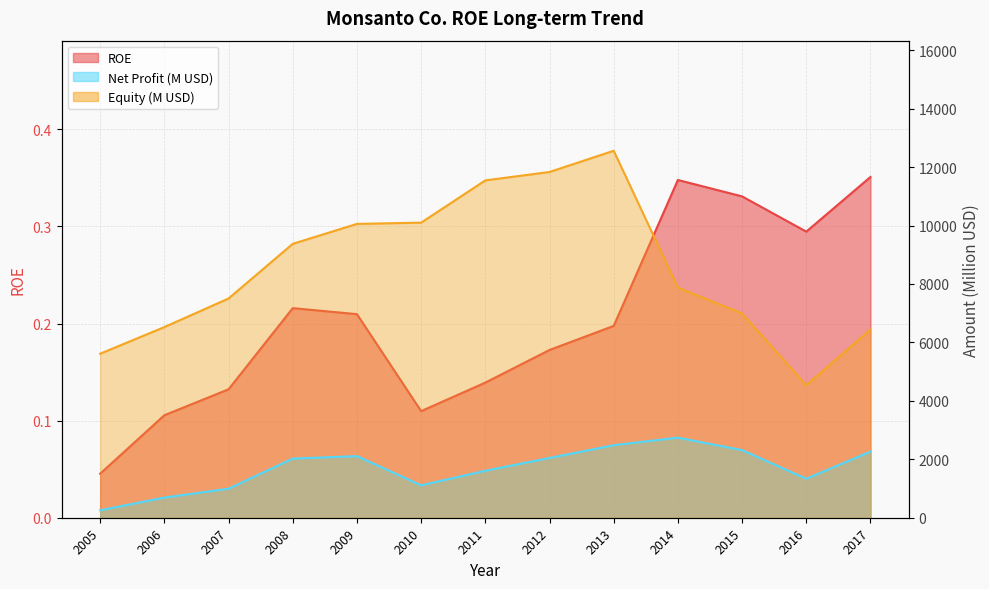

What is the value of the ROE point at the 3rd from the left?

0.1